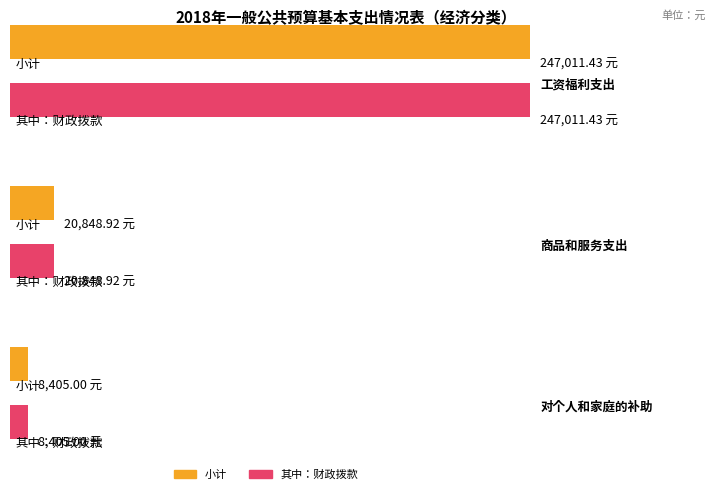

Rank the series by their maximum value, from lowest to highest.

小计, 其中：财政拨款